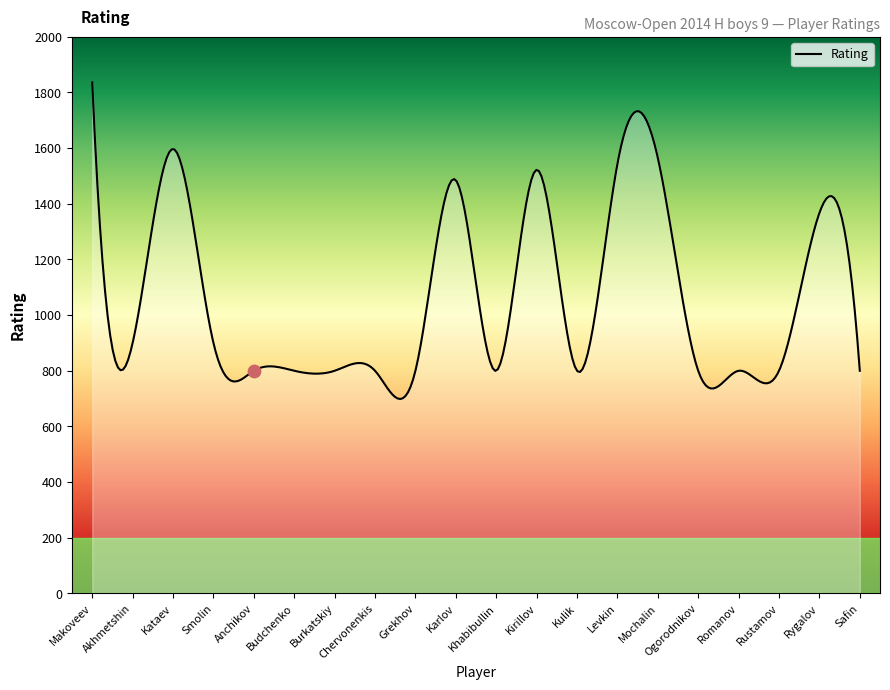

What is the ratio of the value at Rustamov to the value at Smolin?

0.9